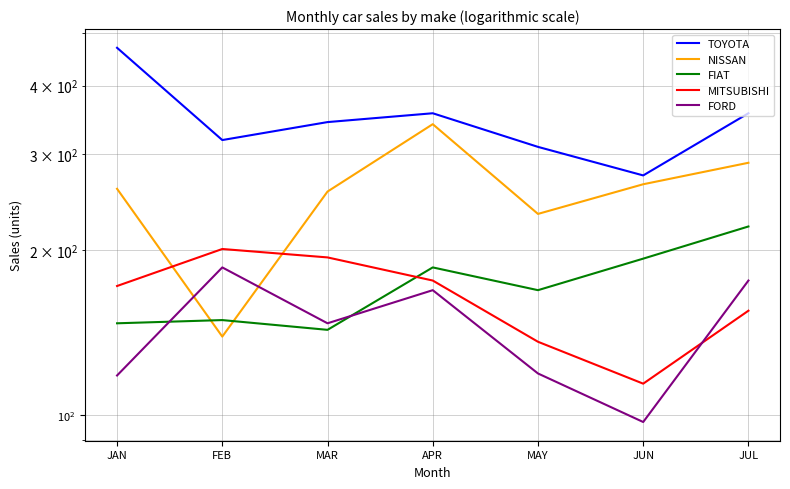

How many lines are shown in the chart?

5